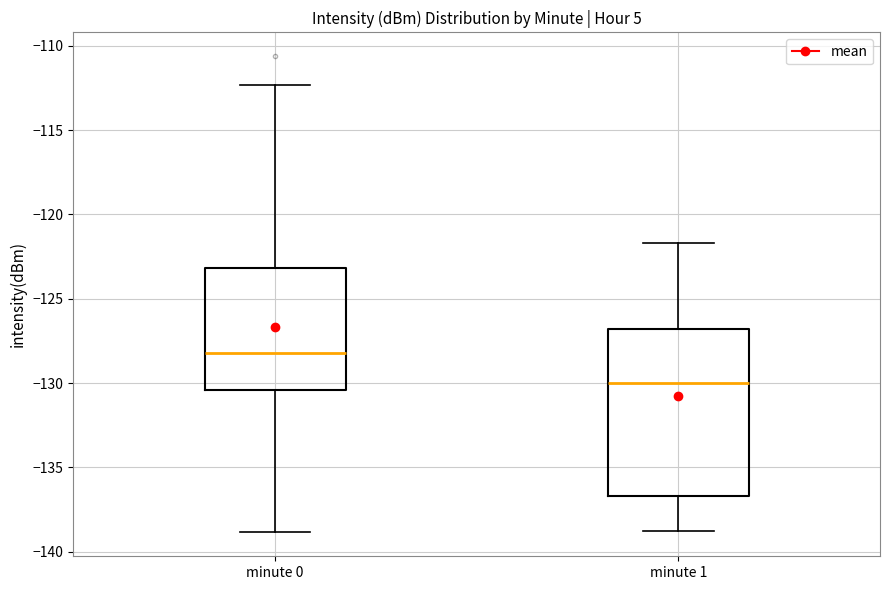

Where does the upper whisker of the box for minute 1 end on the y-axis? The values are not printed on the chart, so give them approximately, as read against the axis.

-121.5